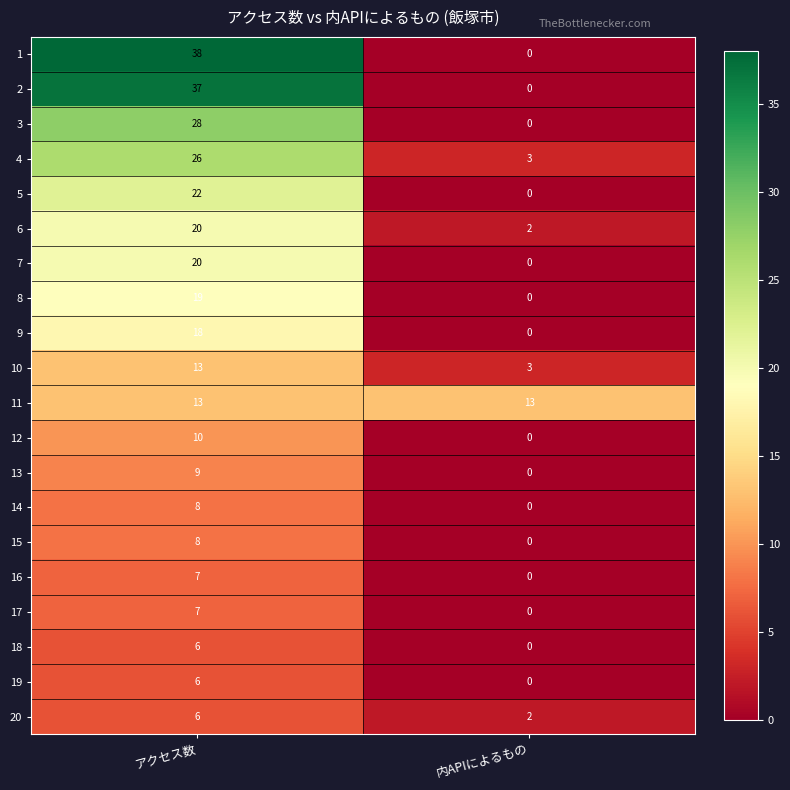

What is the difference between the maximum and minimum values in the 1 series?

38